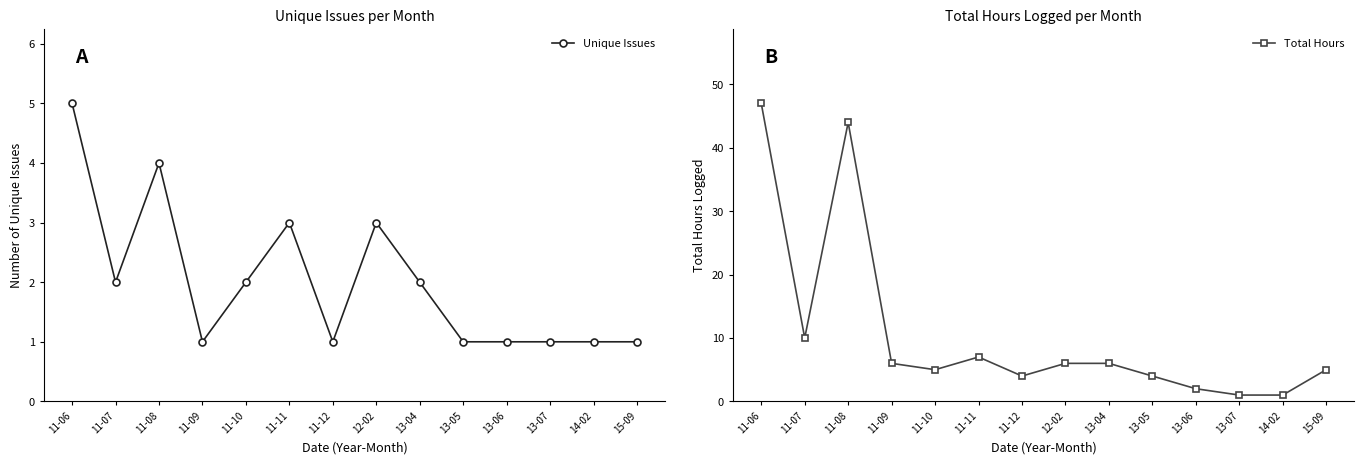

How many data points does each series have?

14